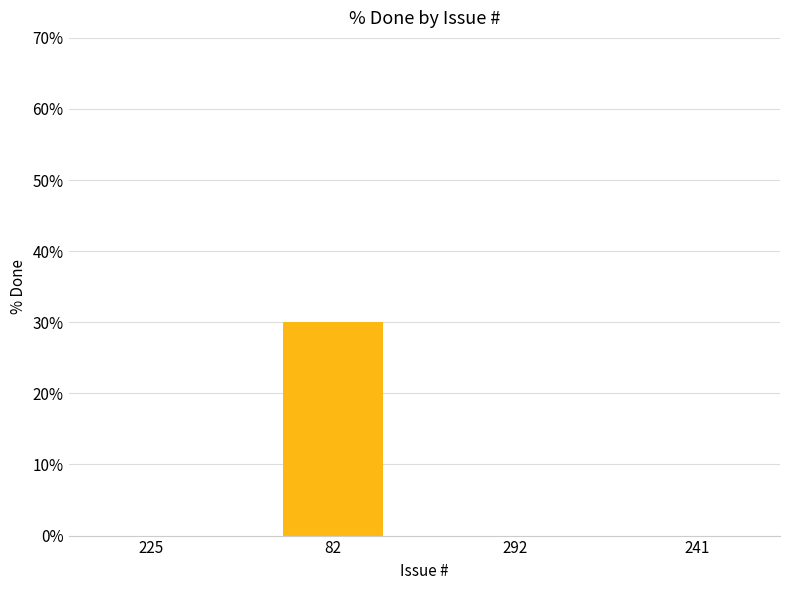

What is the average value?

8